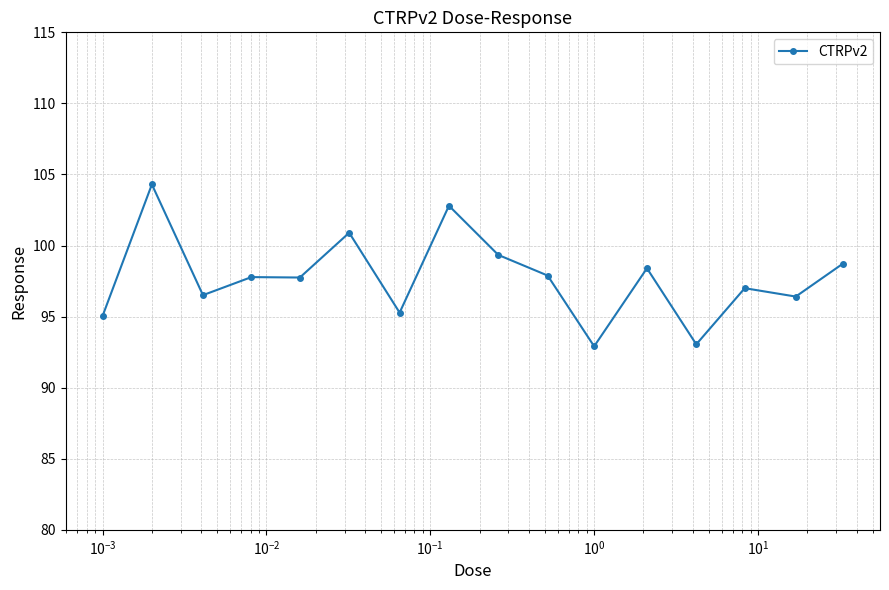

What is the average value?

97.8